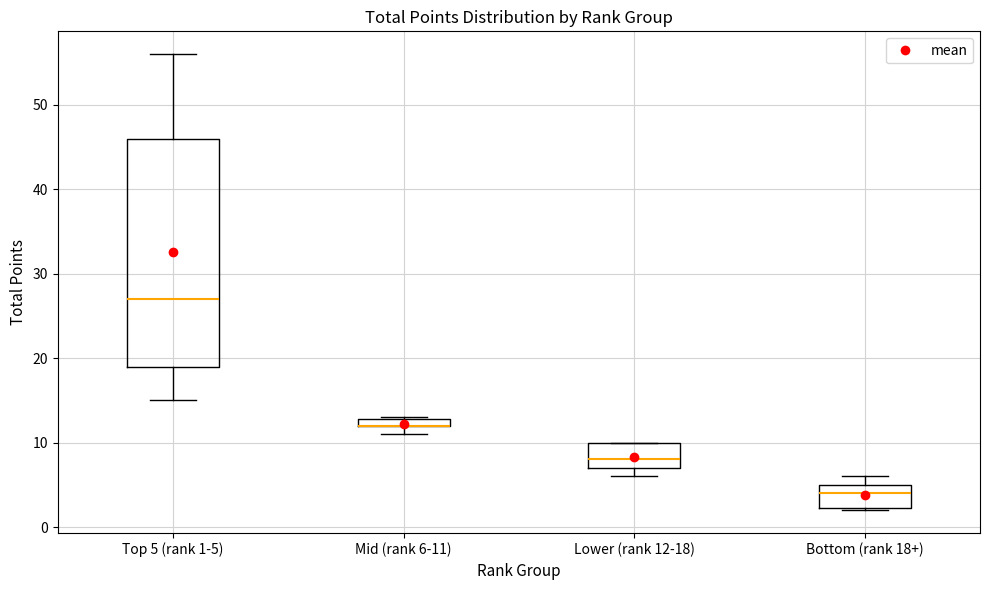

Where is the lower edge of the box for Bottom (rank 18+) on the y-axis? The values are not printed on the chart, so give them approximately, as read against the axis.

2